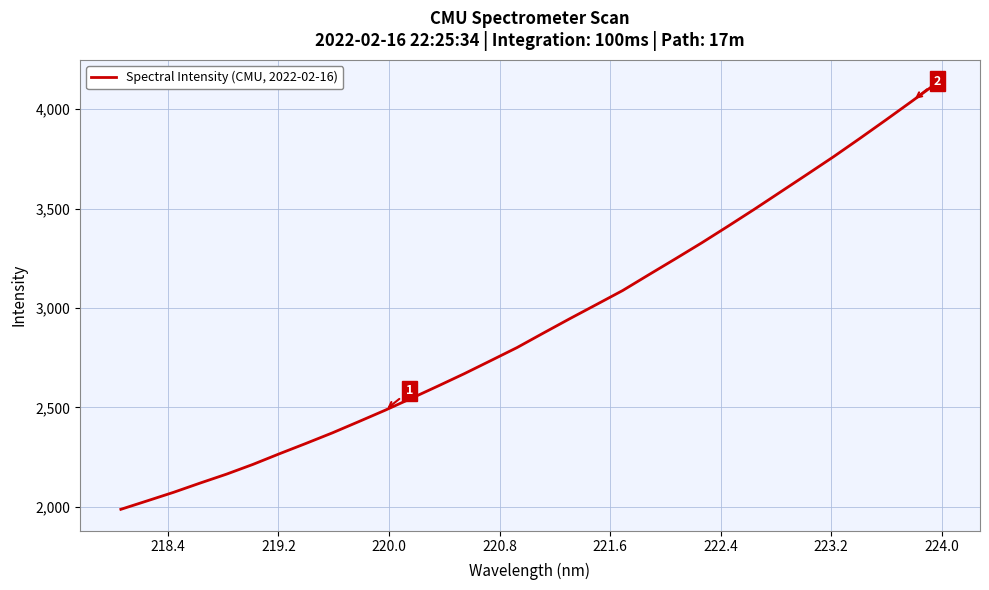

How many lines are shown in the chart?

1